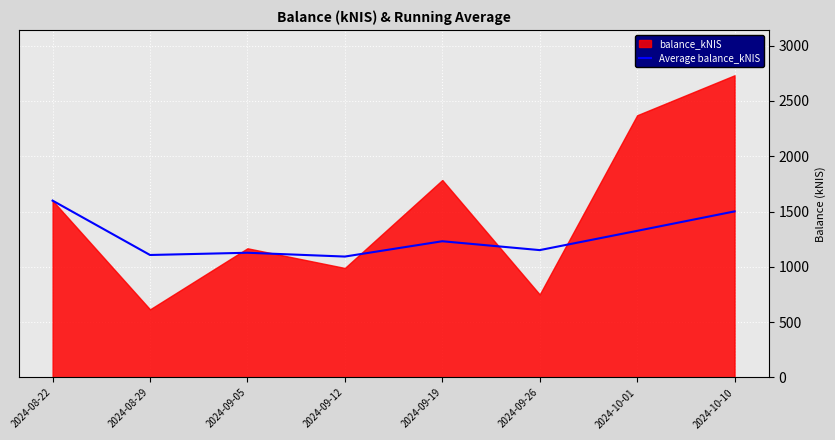

How many points are lower than both their immediate neighbors (excluding endpoints)?

3